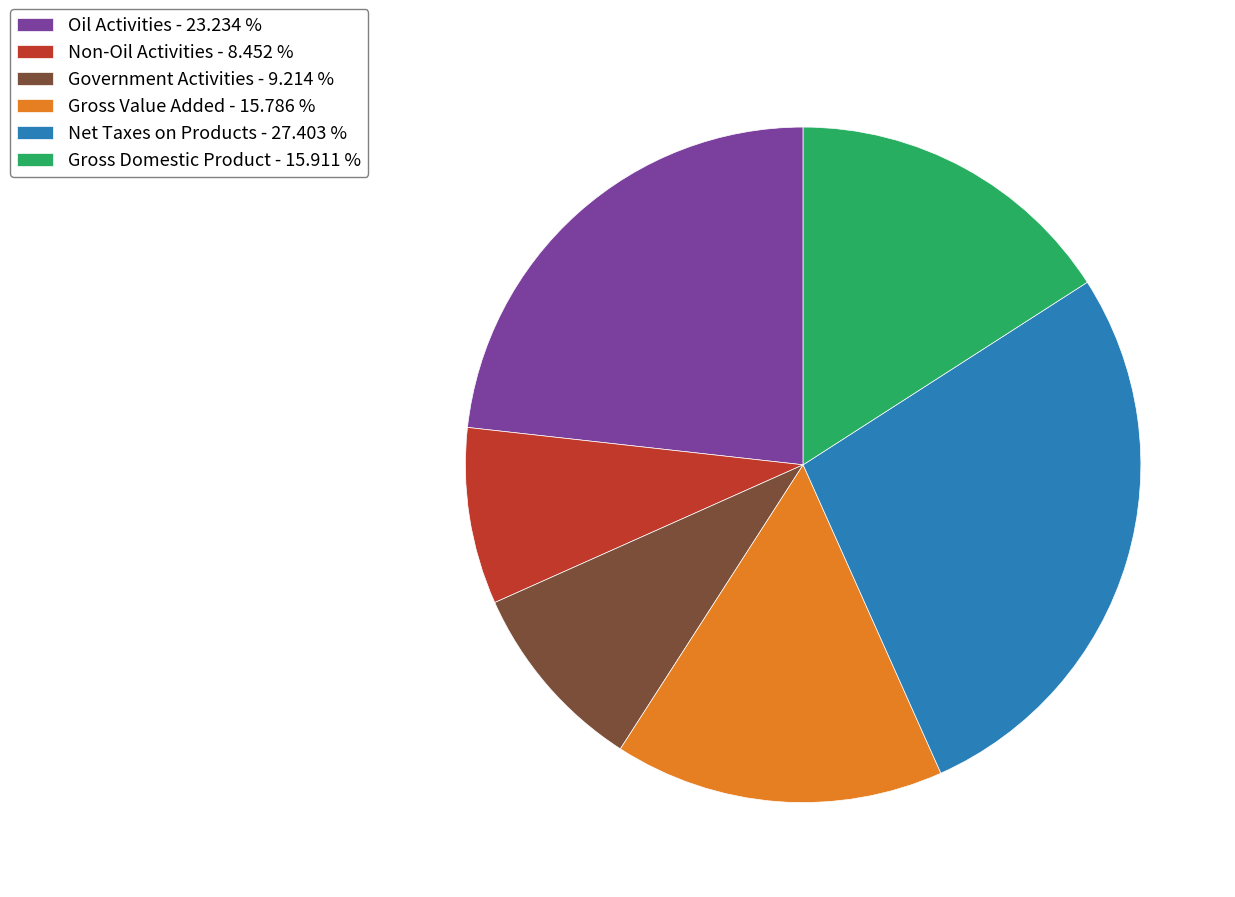

Does Gross Domestic Product - 15.911 % represent more than half of the total?

No